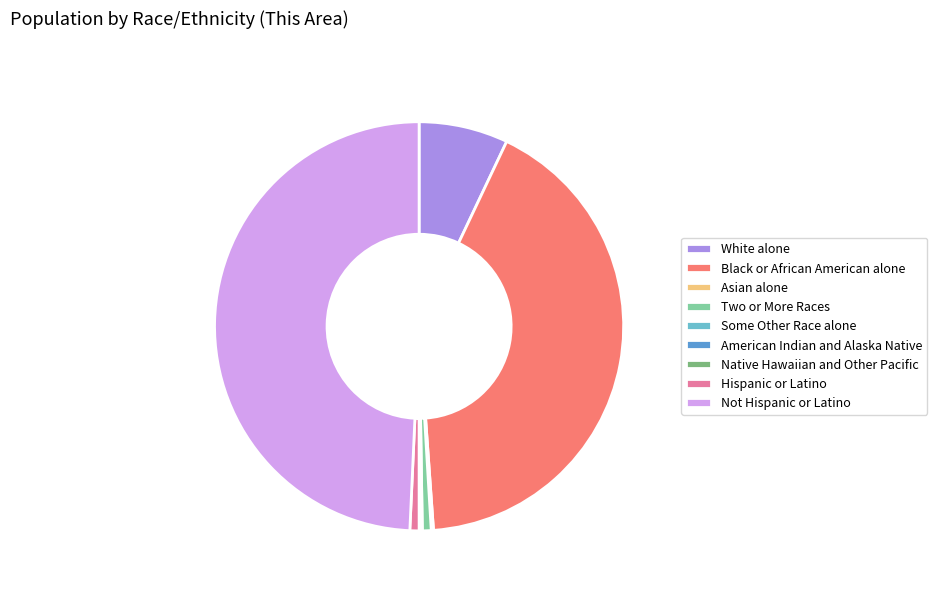

Which category has the biggest portion of the pie?

Not Hispanic or Latino